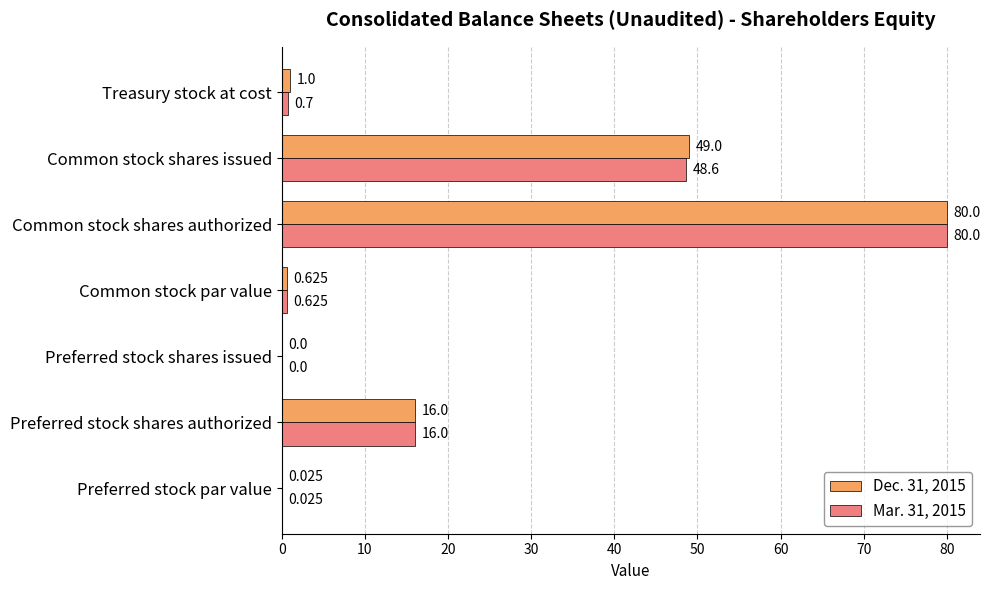

How many positive values does the Dec. 31, 2015 series have?

6